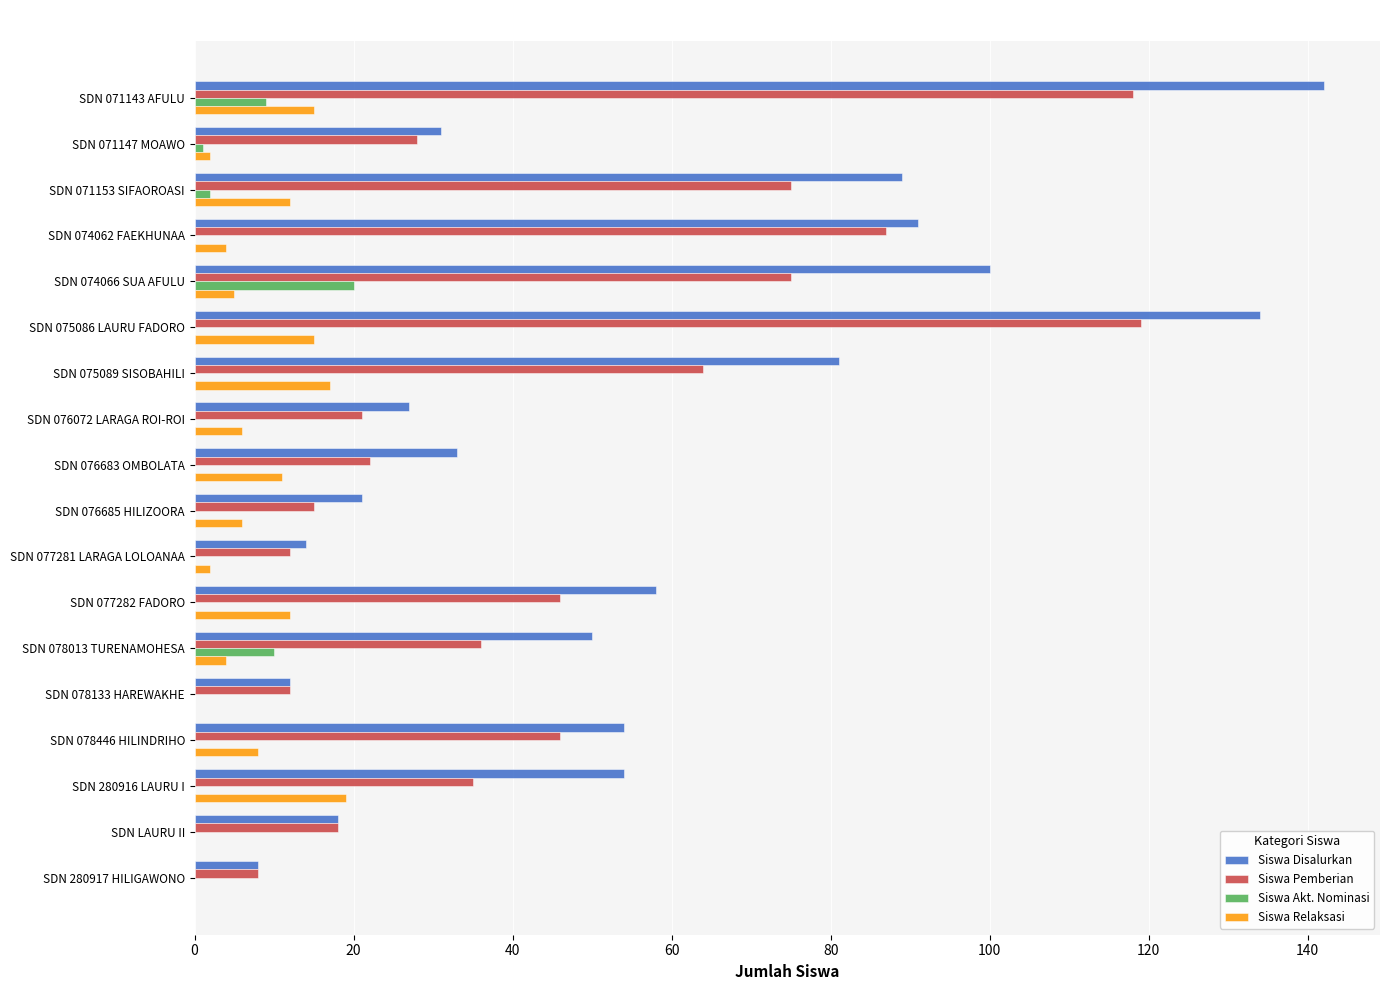

Which series has the widest spread of values?

Siswa Disalurkan